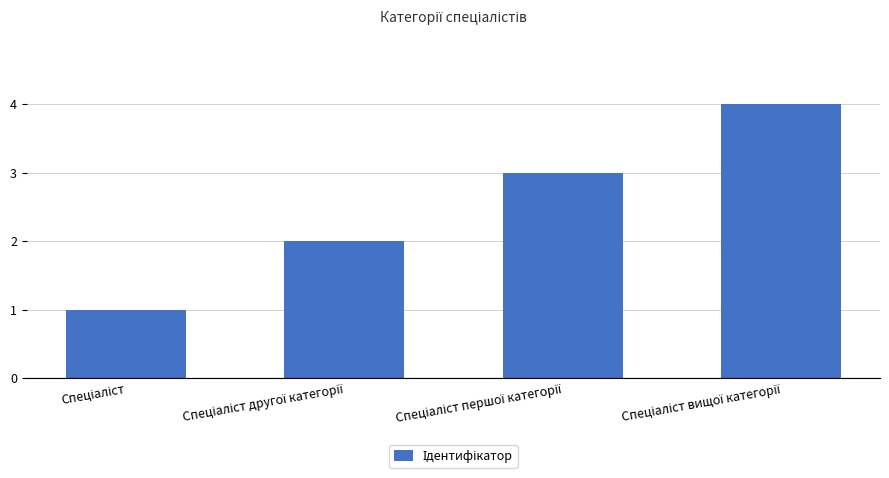

What is the sum of all values?

10